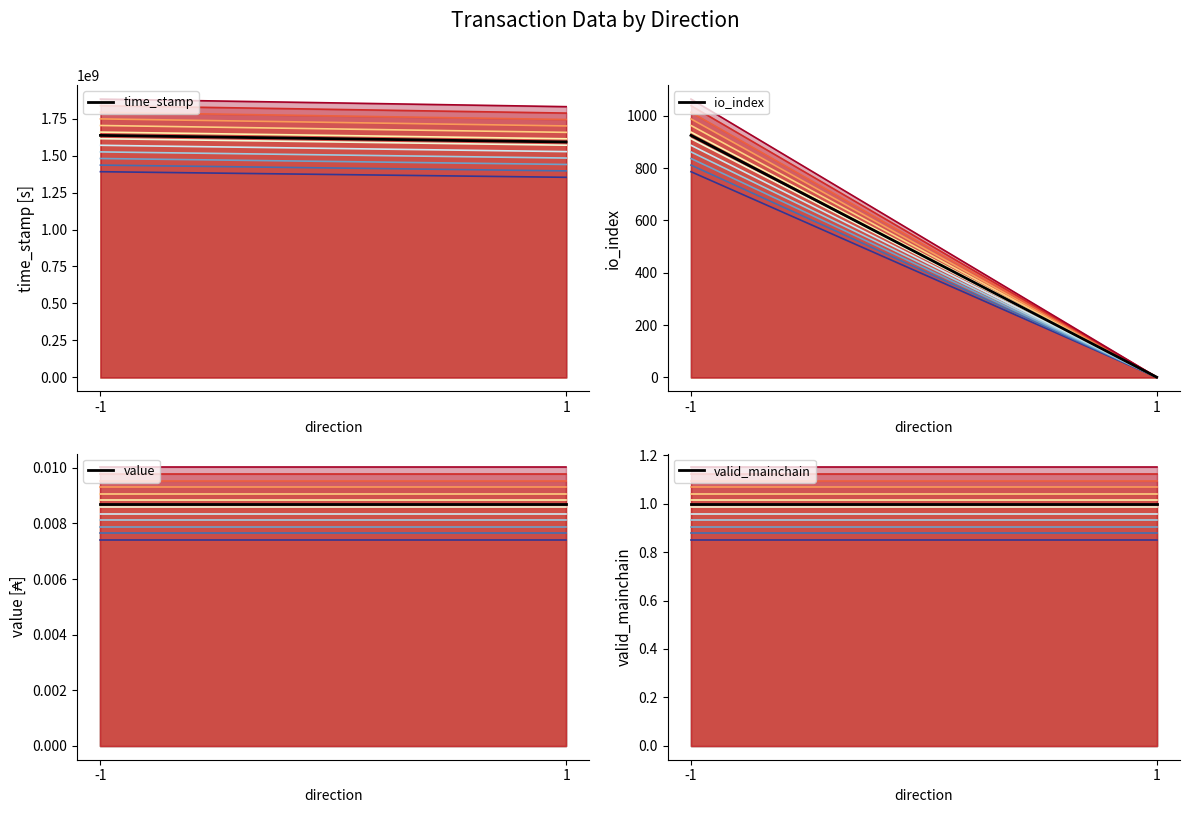

How many io_index values are between 1 and 925?

2